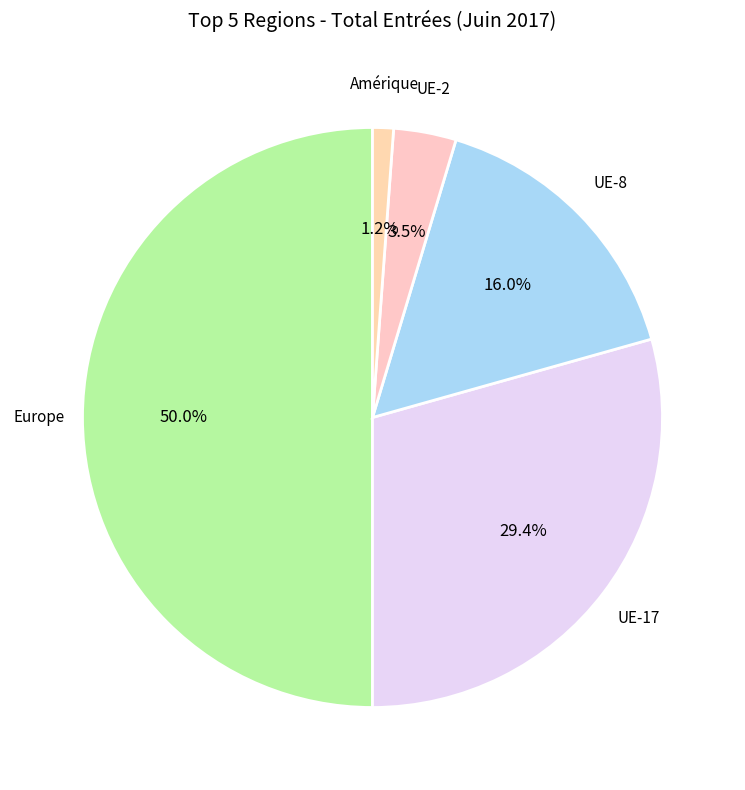

Is UE-8 the majority of the pie?

No